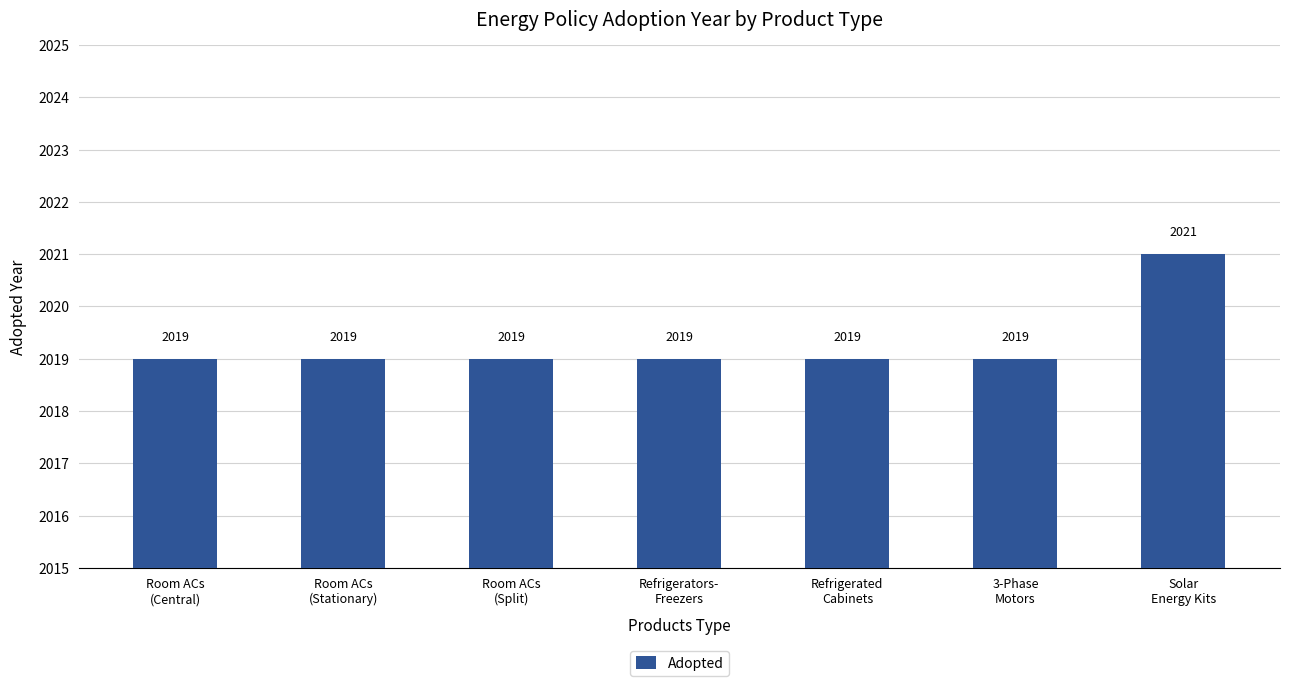

How many values are between 2019 and 2020?

6